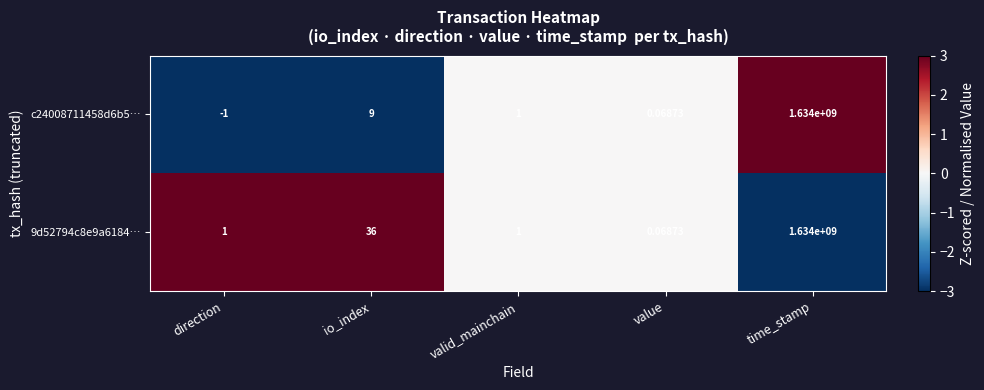

What is the maximum value shown in the chart?

1634000000.0